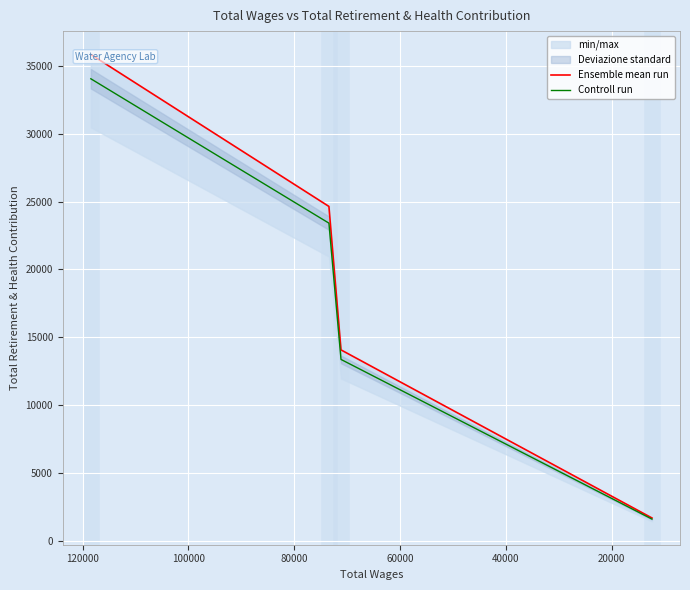

What is the highest value of the Controll run series?

34056.5